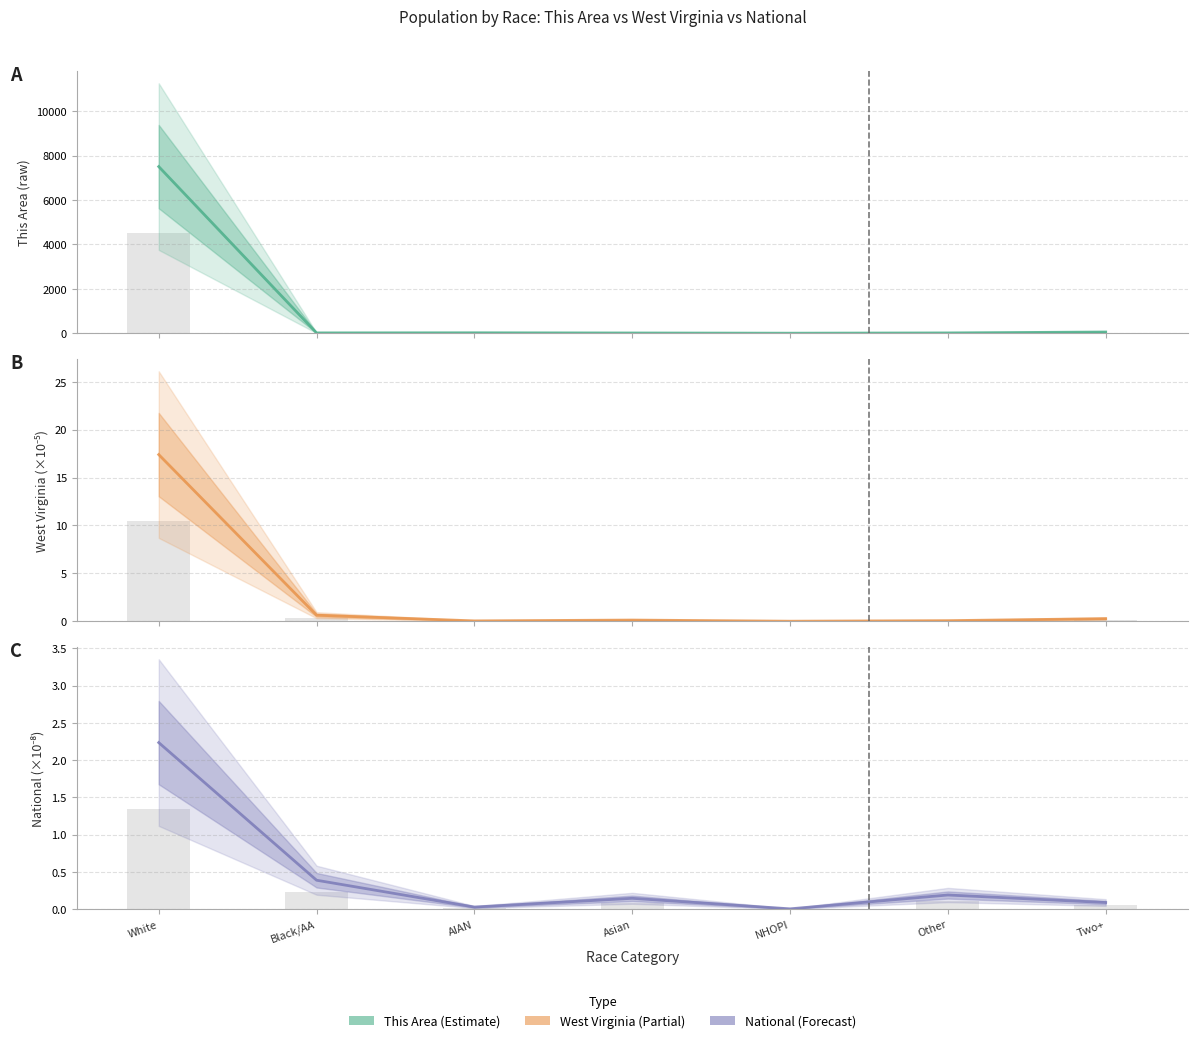

What is the sum of the This Area values at Other and White?

7519.0